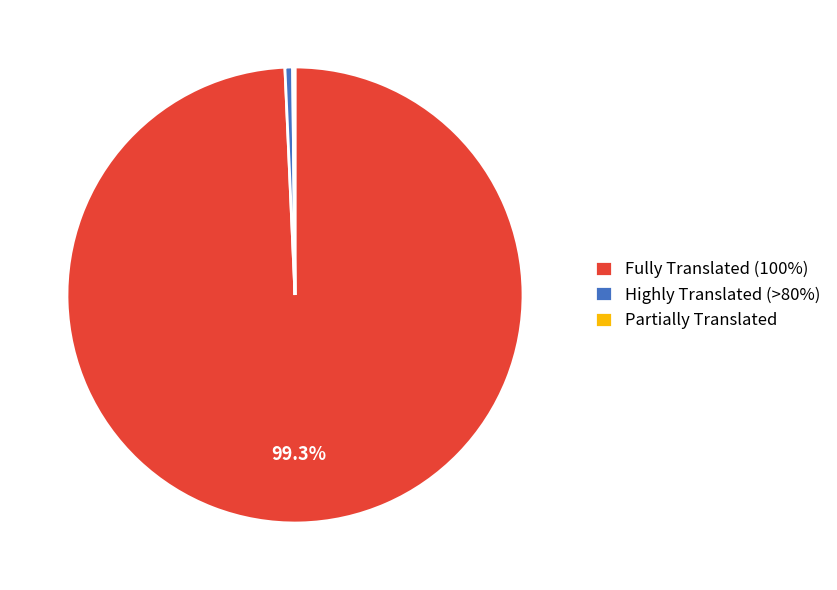

Does Highly Translated (>80%) account for over 50% of the chart?

No